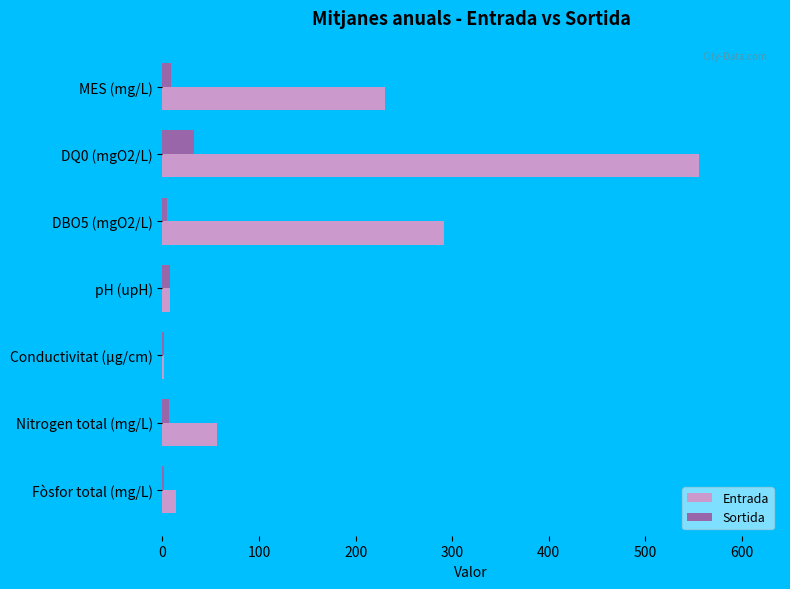

At which label is Entrada closest to 278?

DBO5 (mgO2/L)